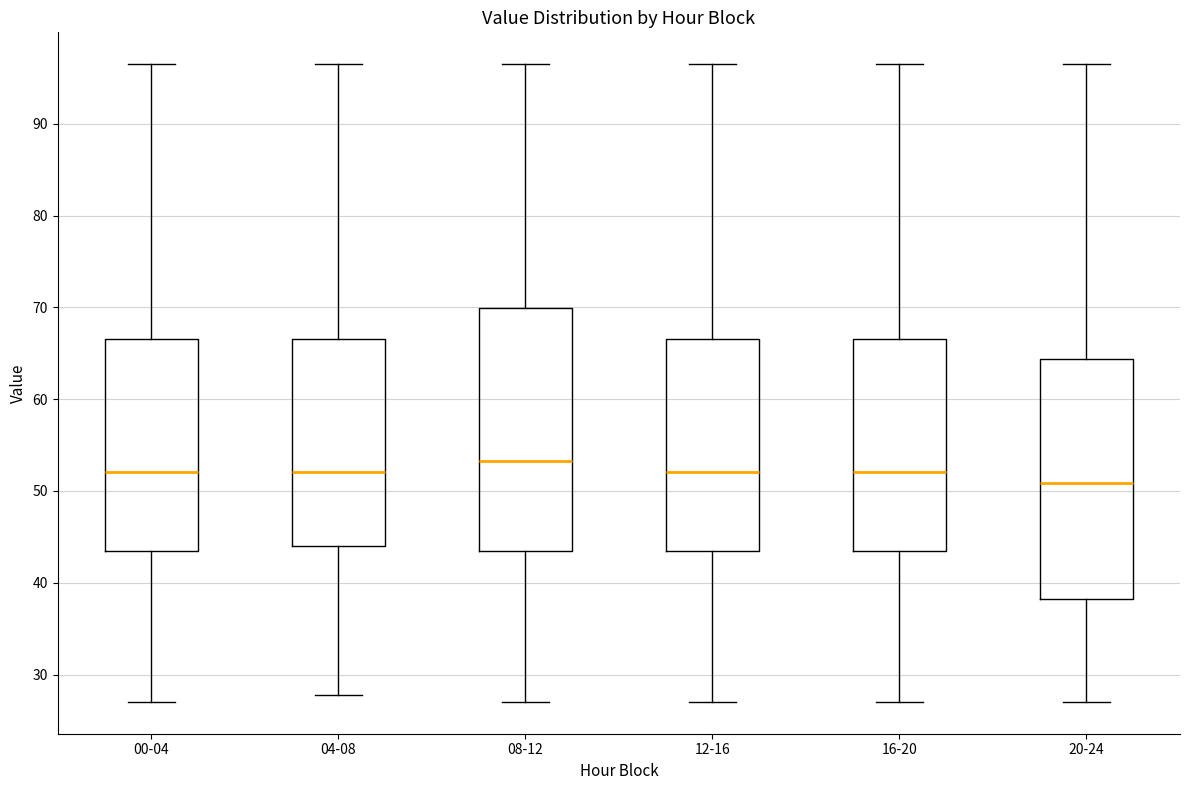

Reading left to right, transcribe this box plot: for each box, give where its median line is, the range the box spans, and where its two whiskers end, as read against the y-axis. The values are not printed on the chart, so give them approximately, as read against the axis.

00-04: median 52, box 43 to 67, whiskers 27 to 96
04-08: median 52, box 44 to 67, whiskers 28 to 96
08-12: median 53, box 43 to 70, whiskers 27 to 96
12-16: median 52, box 43 to 67, whiskers 27 to 96
16-20: median 52, box 43 to 67, whiskers 27 to 96
20-24: median 51, box 38 to 64, whiskers 27 to 96